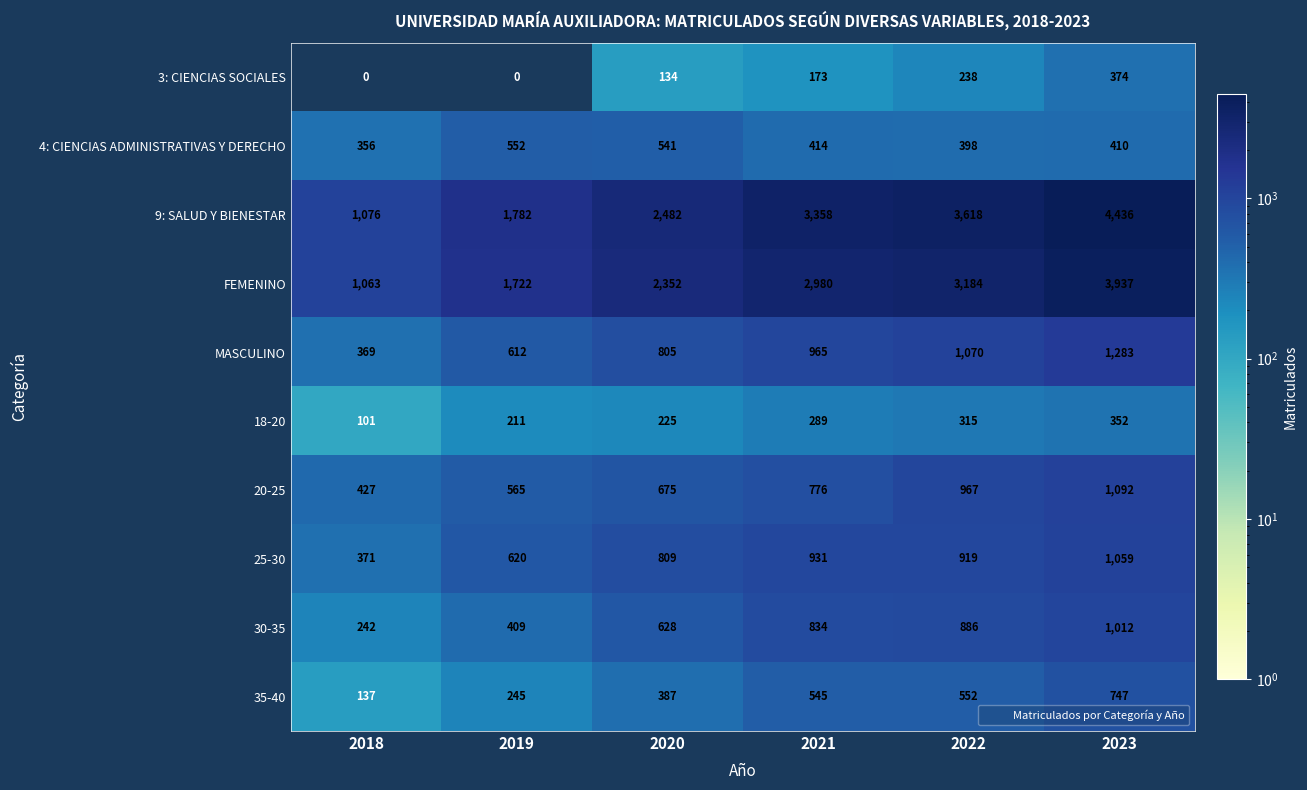

True or false: 20-25 has a value of 427 at 2018.

True